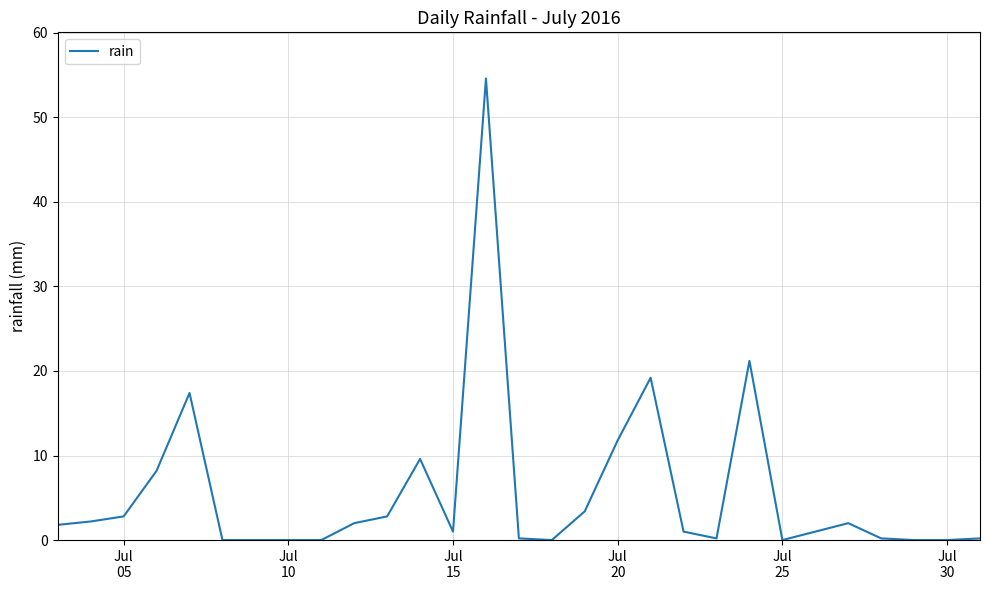

What is the maximum value shown in the chart?

54.6